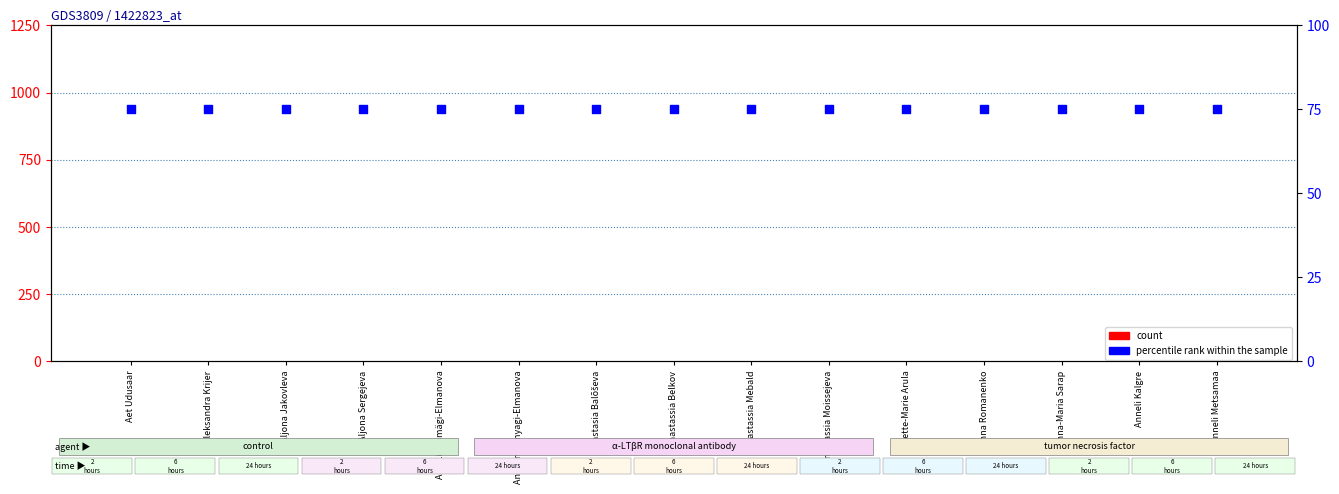

At how many categories does at least one series exceed 70?

15